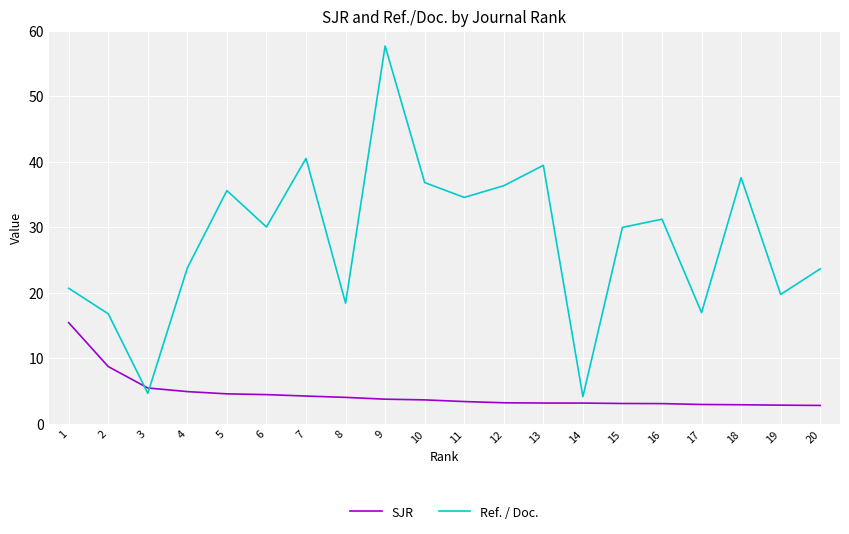

What is the difference between the highest and lowest values at 20?

20.8